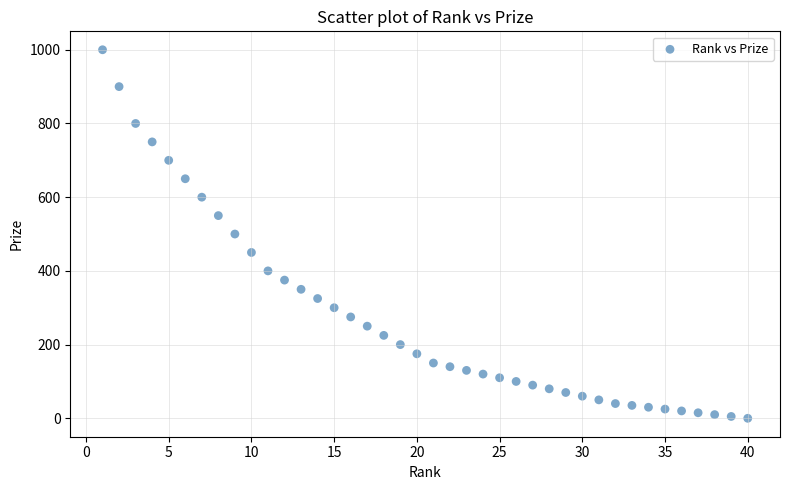

What is the range of Y values (max minus min)?

1000